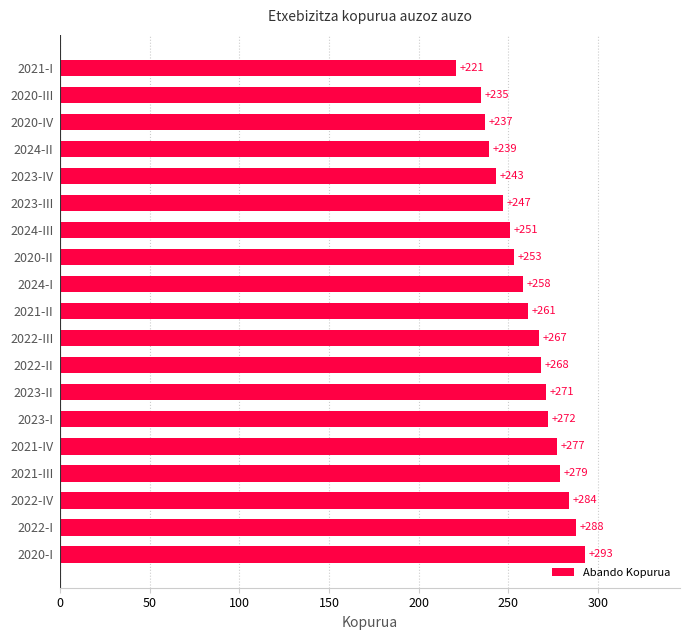

What is the ratio of the value at 2023-I to the value at 2024-III?

1.1